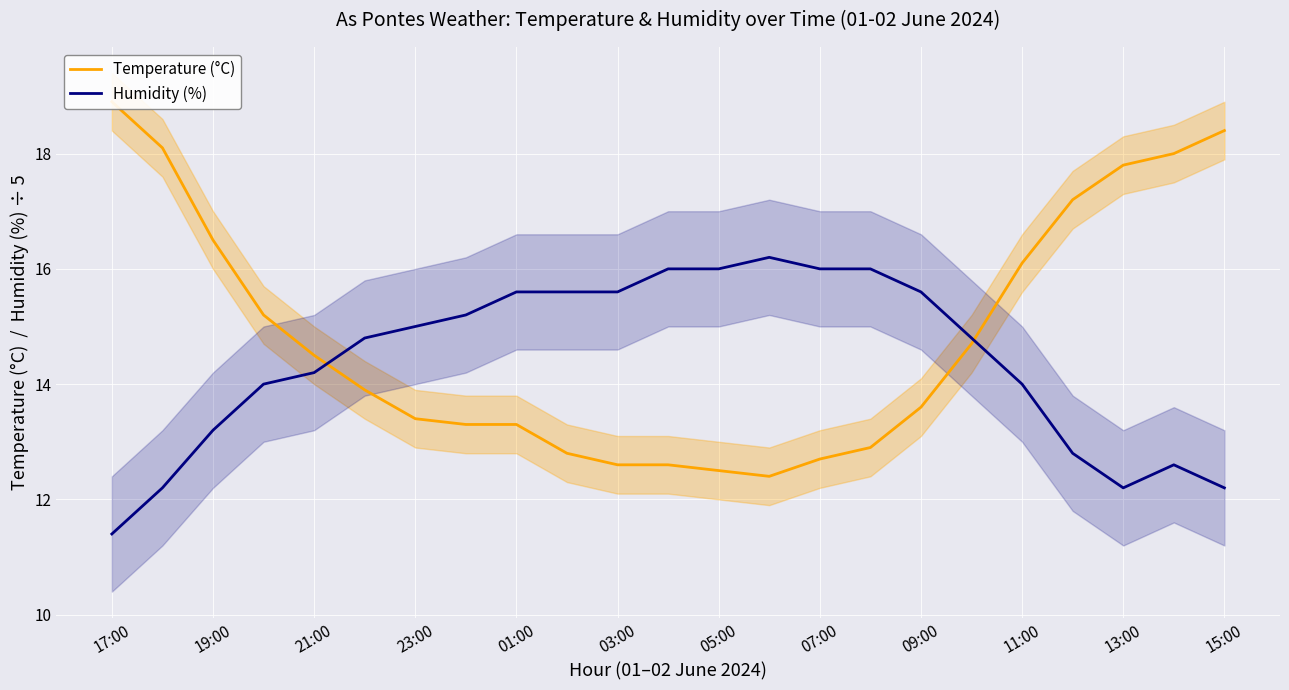

What are all the series names shown in the legend?

Temperature (°C), Humidity (%)